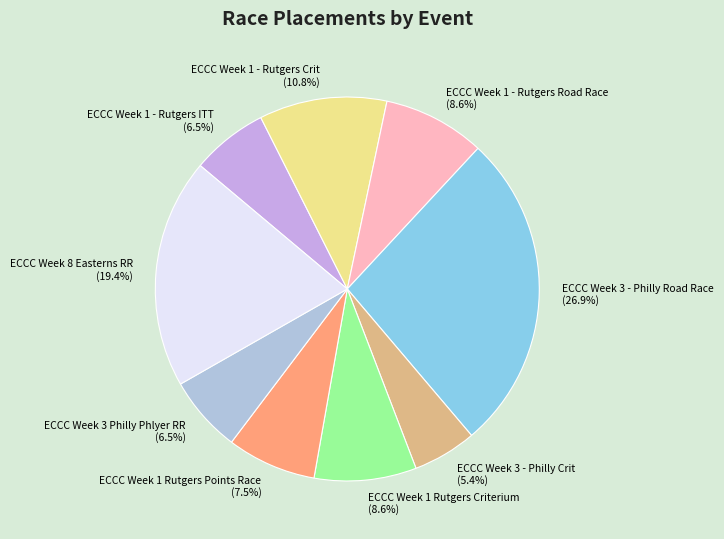

Is there a majority slice in this chart?

No